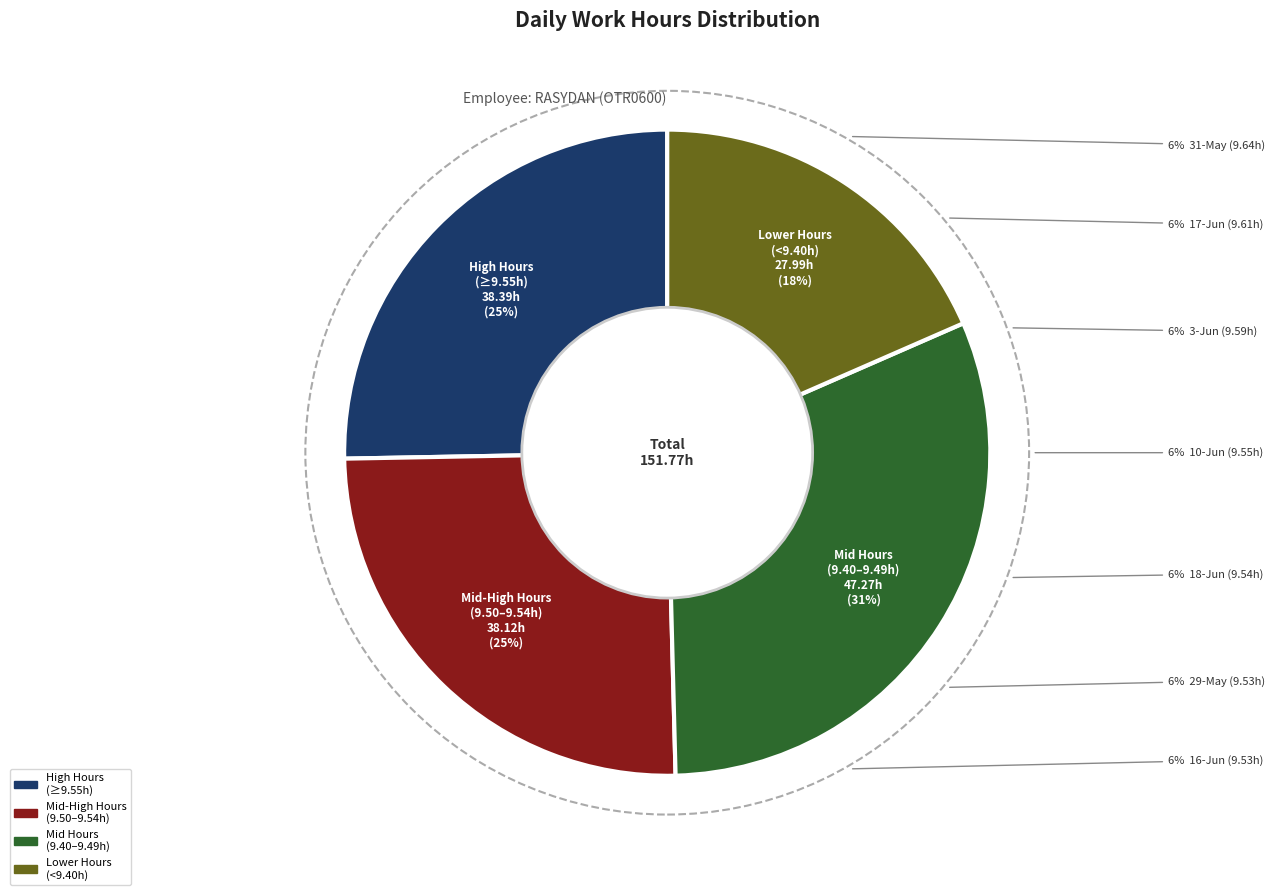

What portion of the pie excludes 2-Jun?

93.8%